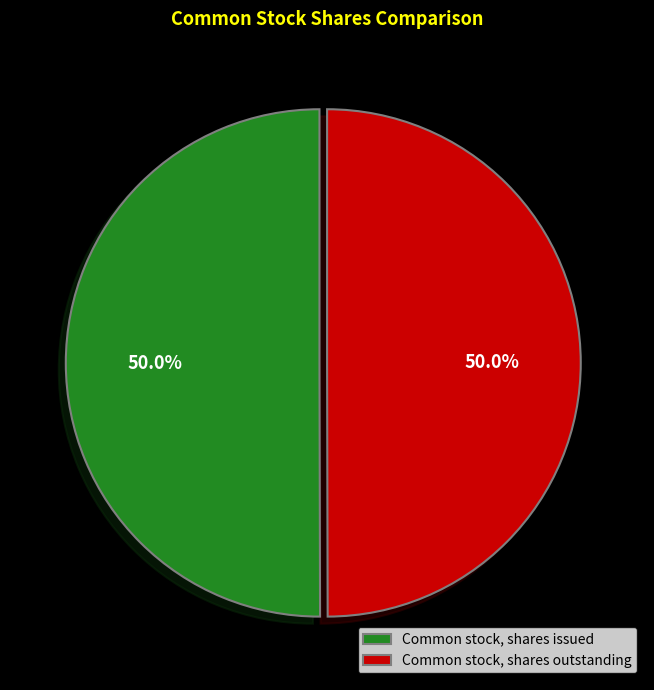

What is the ratio of the value at Common stock, shares issued to the value at Common stock, shares outstanding?

1.0